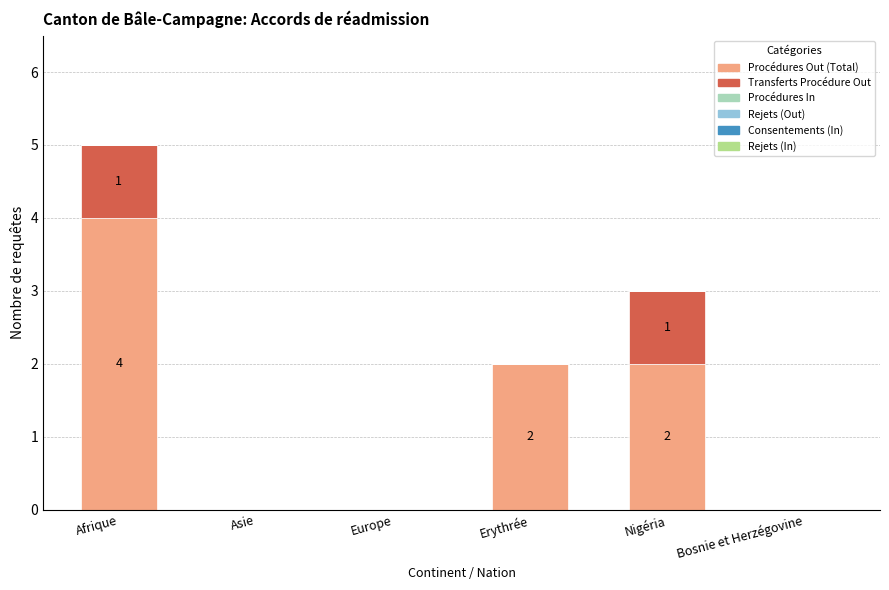

The value of Procédures Out (Total) at Afrique is 2. True or false?

False